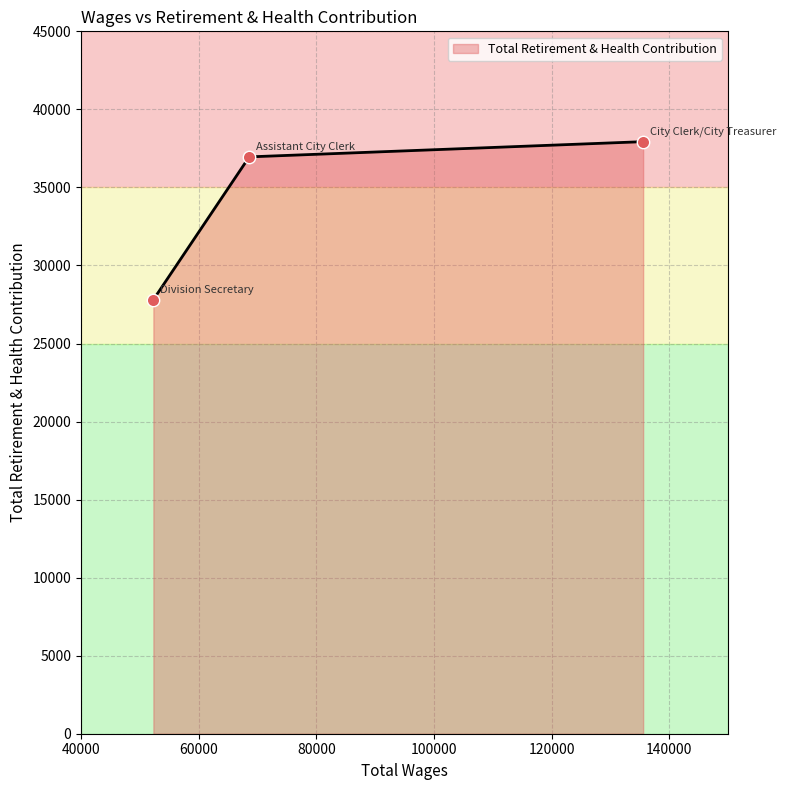

Which has a higher value, Assistant City Clerk or Division Secretary?

Assistant City Clerk